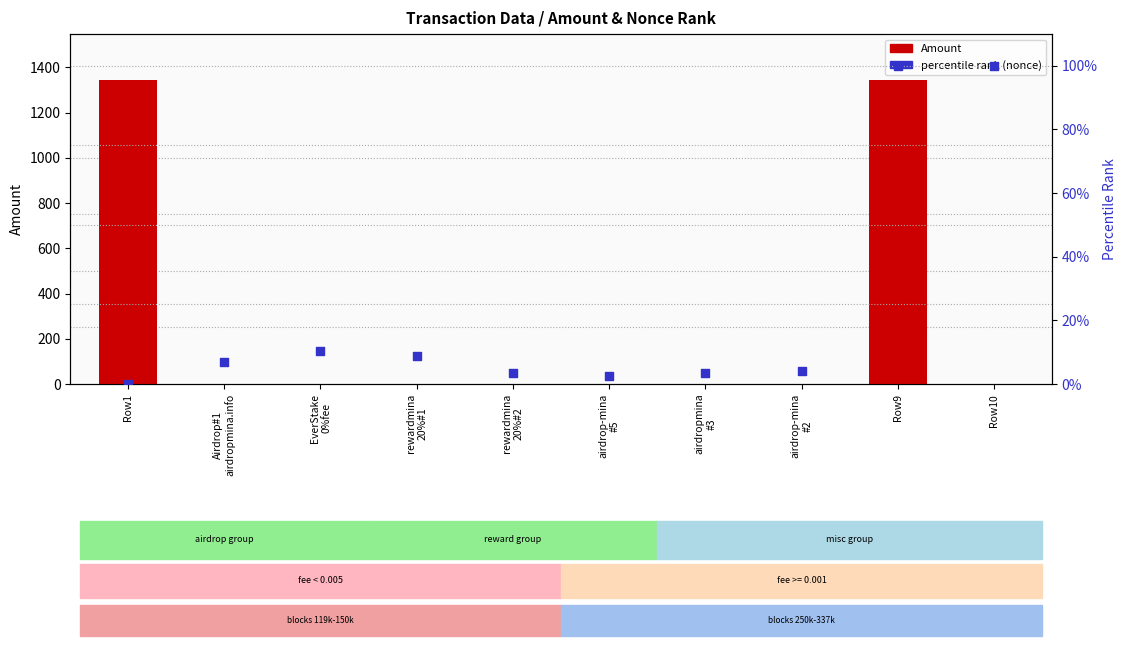

Is the value of percentile rank (nonce) at airdropmina
#3 greater than the value of Amount at Airdrop#1
airdropmina.info?

Yes